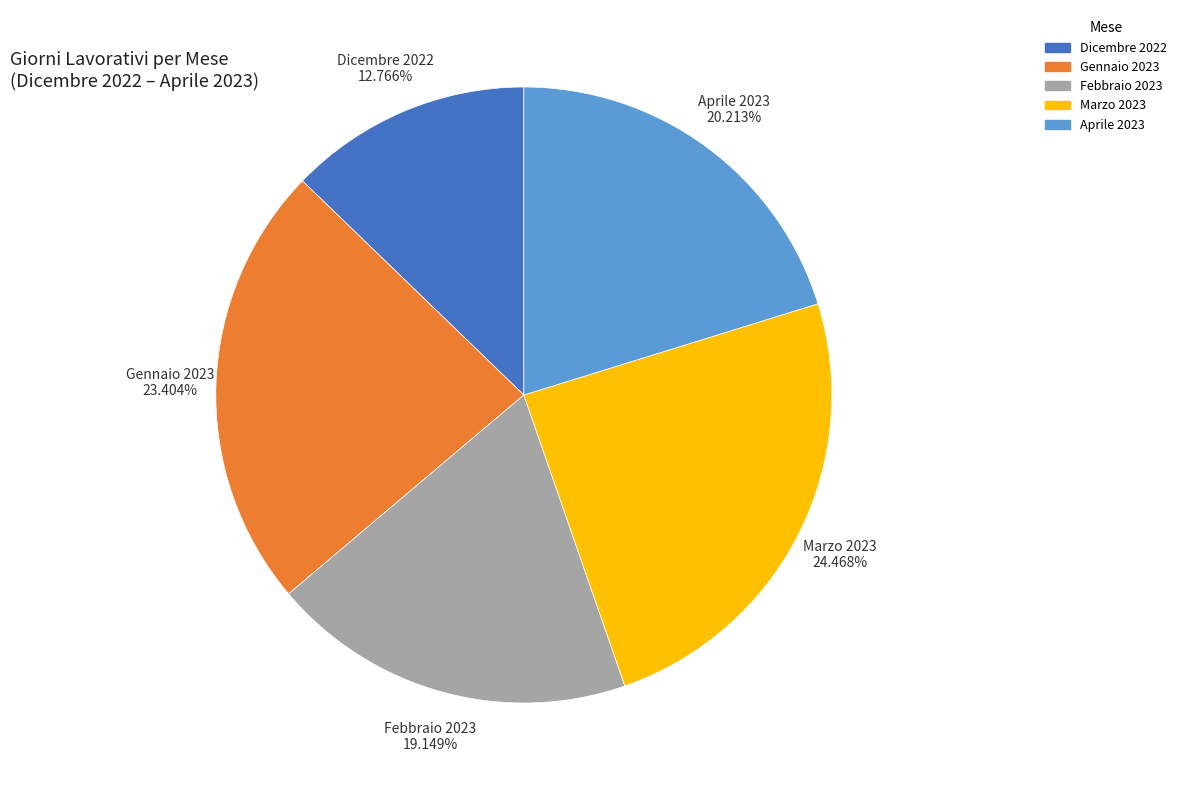

The Dicembre 2022 slice represents 13% of the pie. True or false?

True